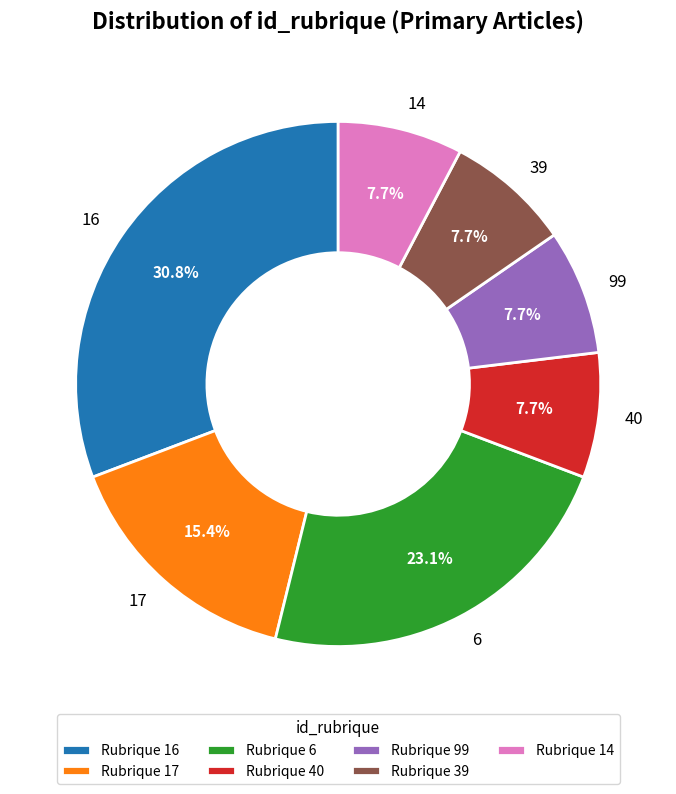

To the nearest percent, what is the average slice percentage?

14%